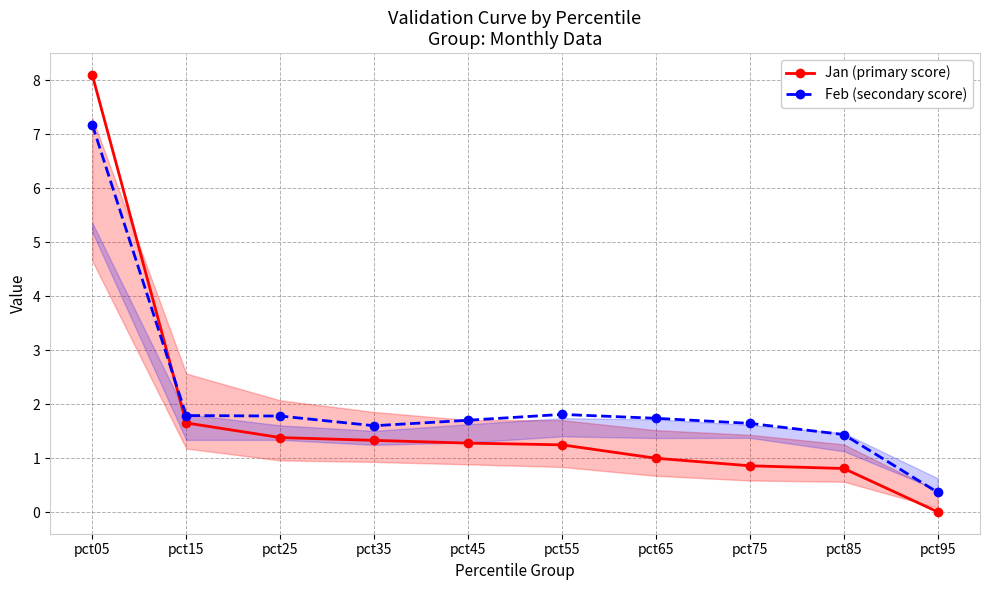

Reading right to left, extract all data points from this chart.

Jan (primary score): pct95=0.0	pct85=0.8	pct75=0.9	pct65=1.0	pct55=1.3	pct45=1.3	pct35=1.3	pct25=1.4	pct15=1.7	pct05=8.1
Feb (secondary score): pct95=0.4	pct85=1.4	pct75=1.6	pct65=1.7	pct55=1.8	pct45=1.7	pct35=1.6	pct25=1.8	pct15=1.8	pct05=7.2